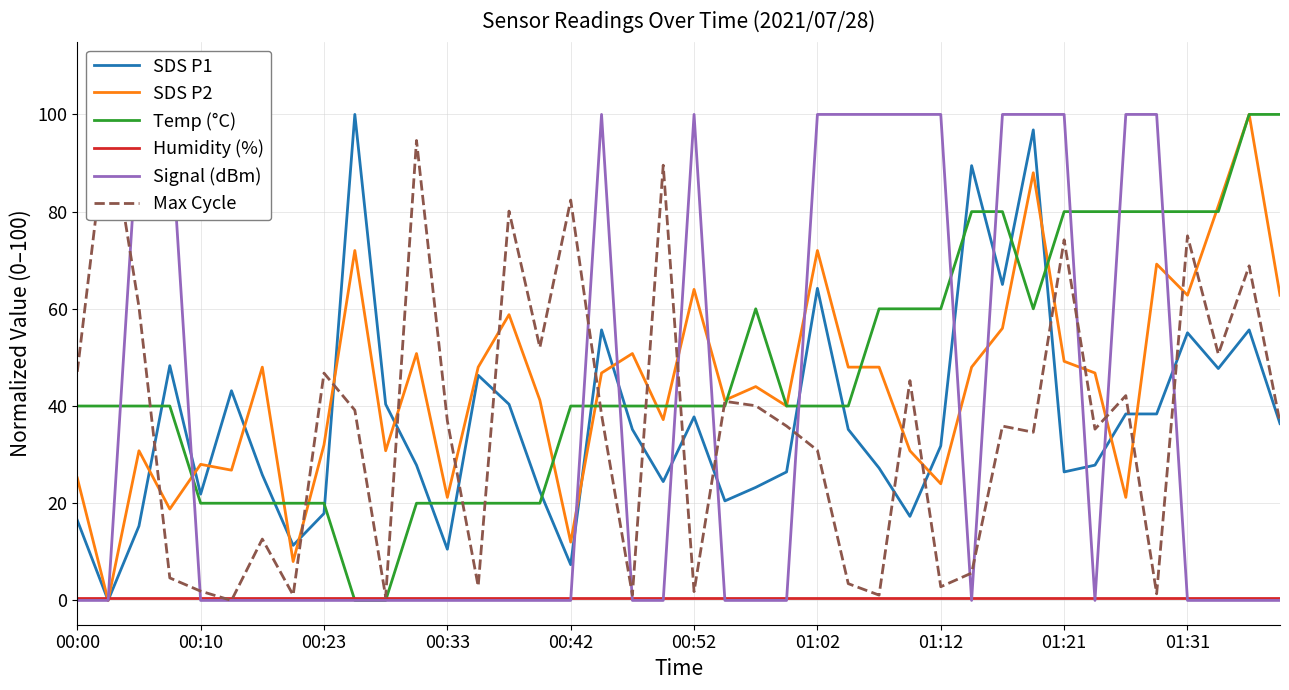

How many positive values does the Temp (°C) series have?

38